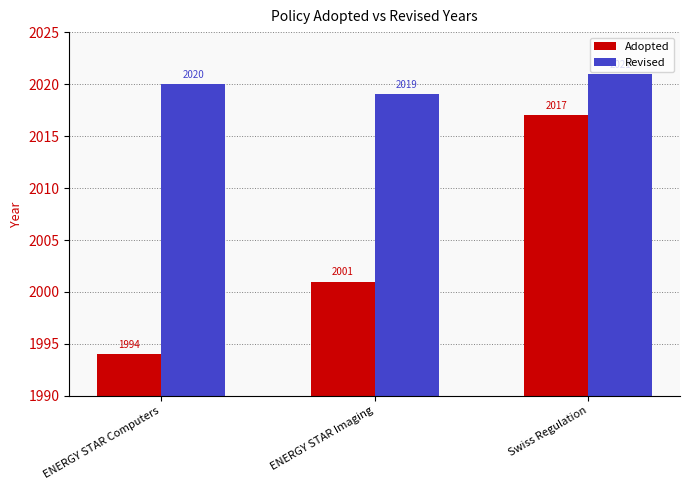

Which label corresponds to the largest value in the chart?

Swiss Regulation